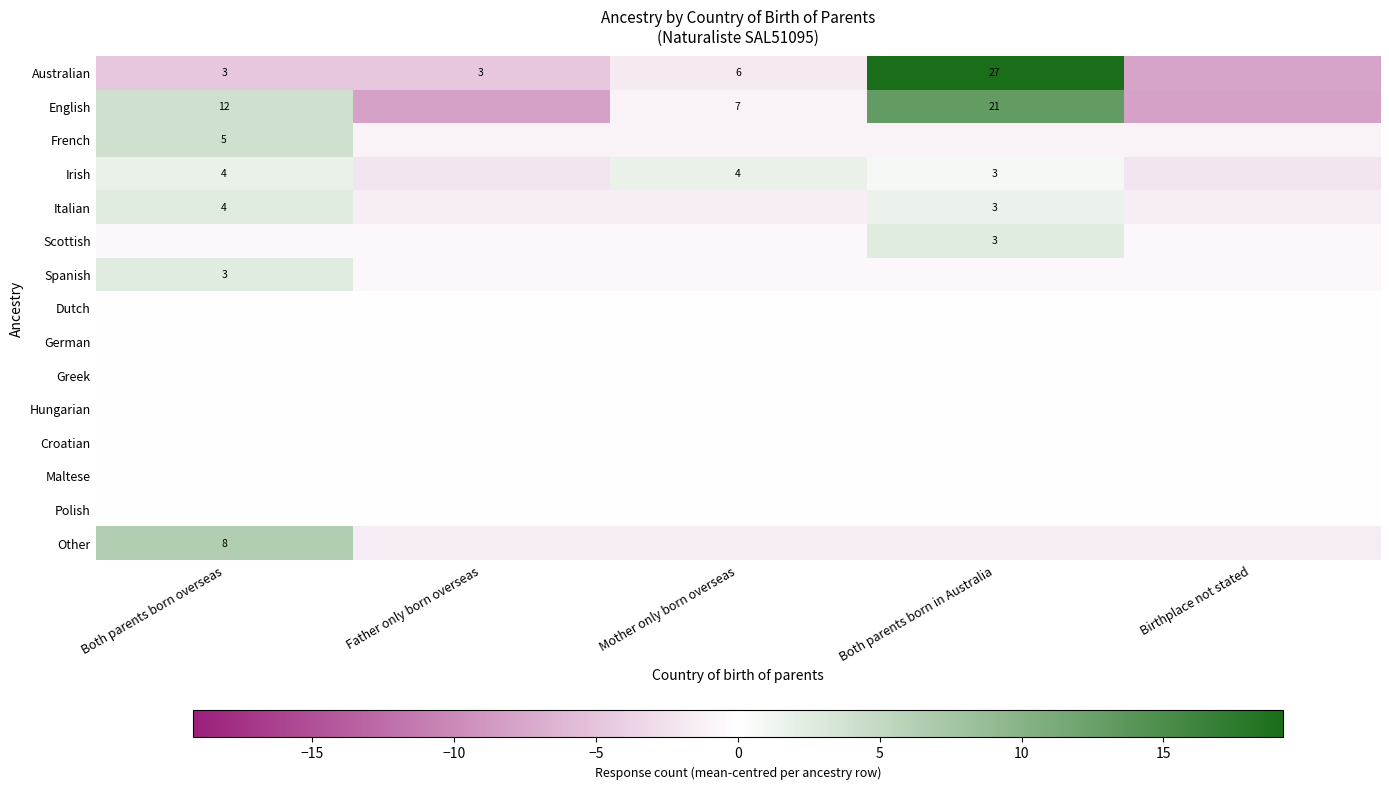

What is the sum of the Australian values at Both parents born in Australia and Both parents born overseas?

30.0